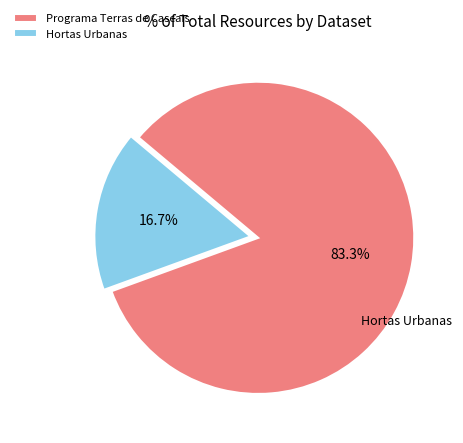

What percentage is the Hortas Urbanas slice, to the nearest percent?

17%